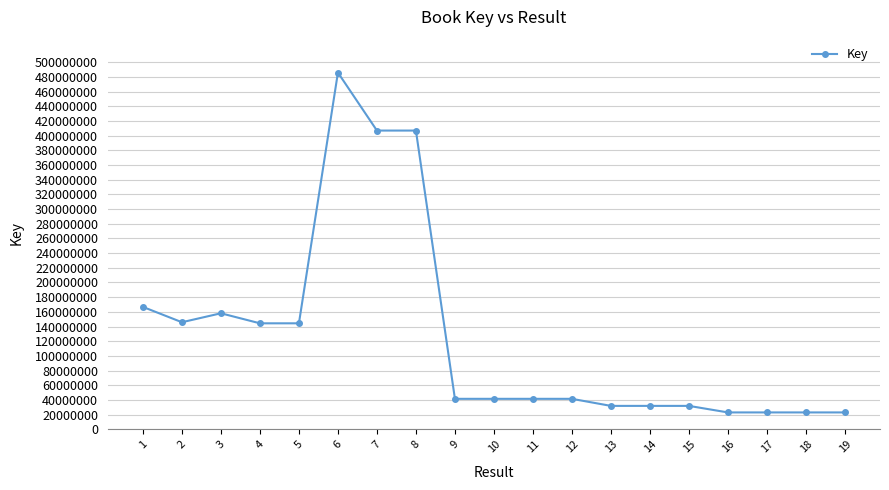

What is the value of the 14th point from the left?

31942561